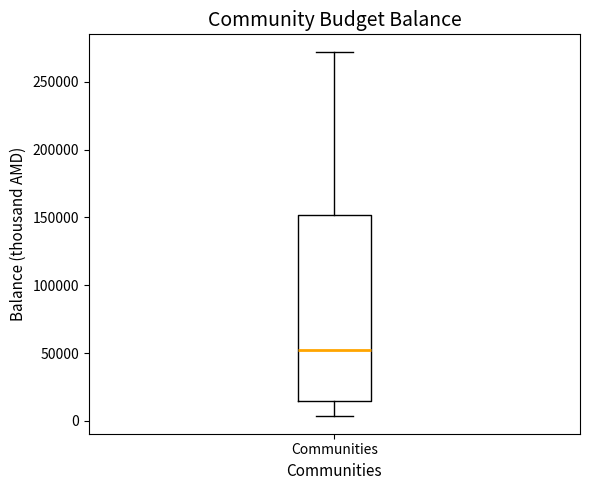

Read this box plot against the y-axis: the position of the median line, the range covered by the box, and the ends of both whiskers. The values are not printed on the chart, so give them approximately, as read against the axis.

median 50000, box 15000 to 150000, whiskers 5000 to 270000